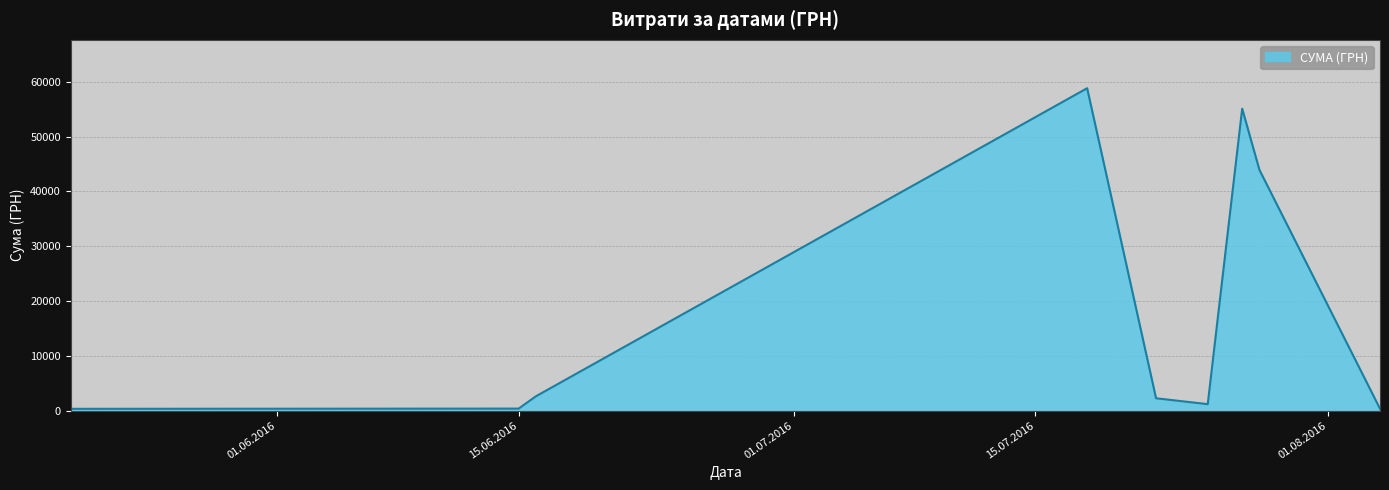

What is the greatest value displayed?

58840.0